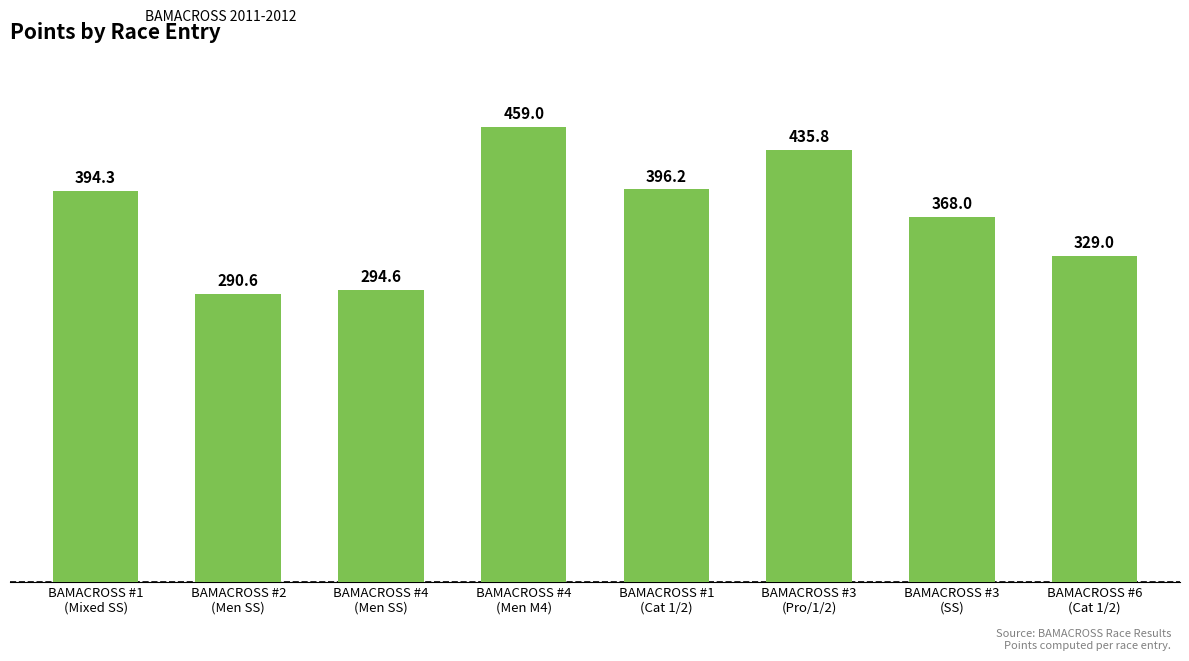

How many bars are there in total?

8